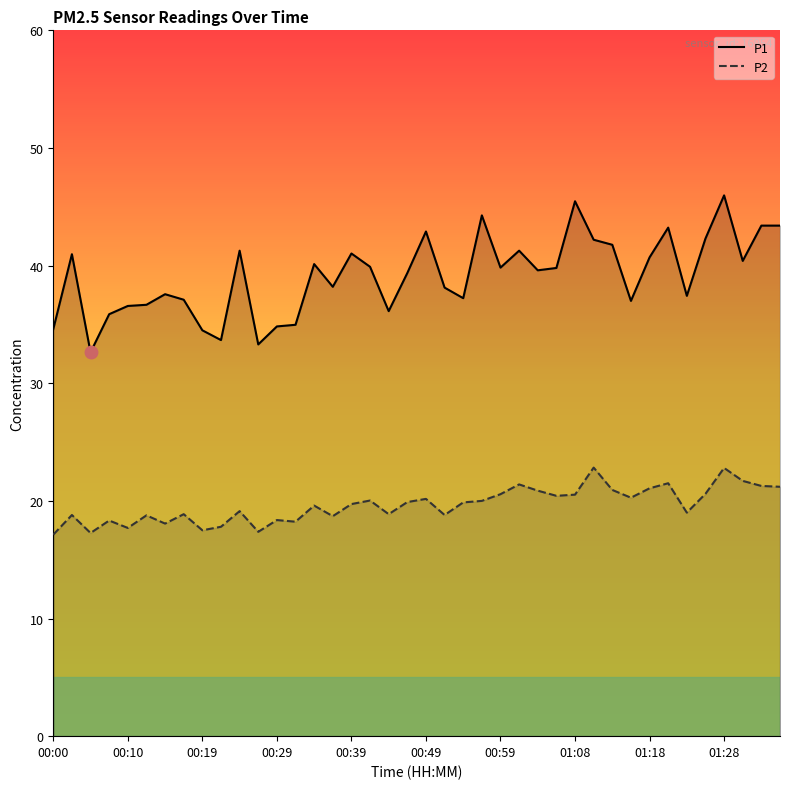

What is the difference between the maximum and second lowest values in the P2 series?

5.6